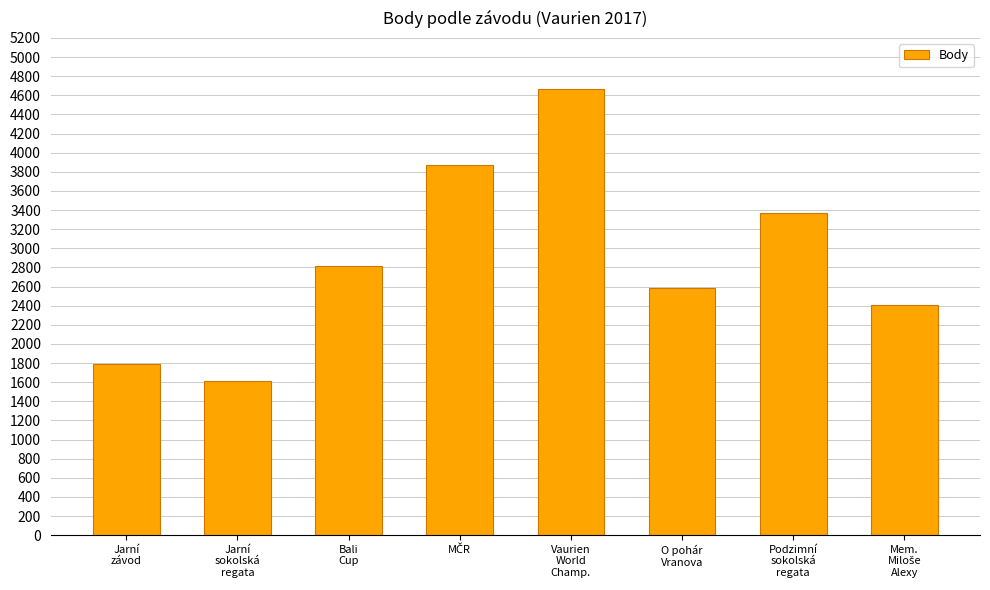

At which category does the chart reach its peak across all series?

Vaurien
World
Champ.